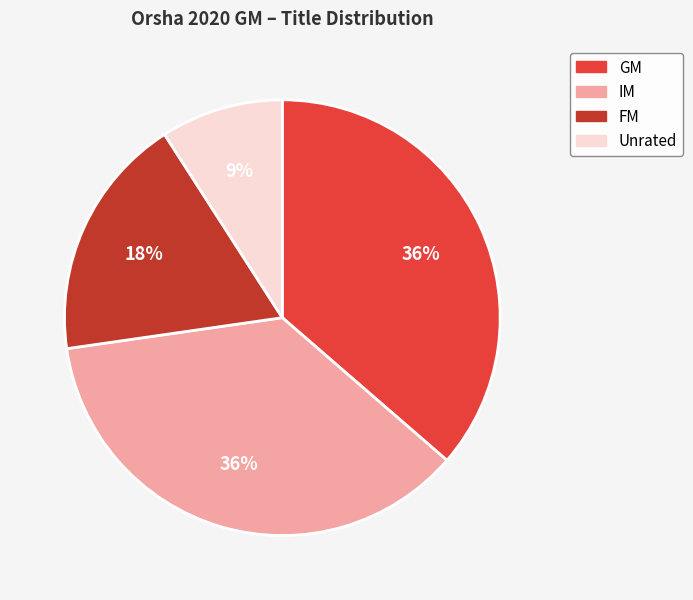

Is there a majority slice in this chart?

No